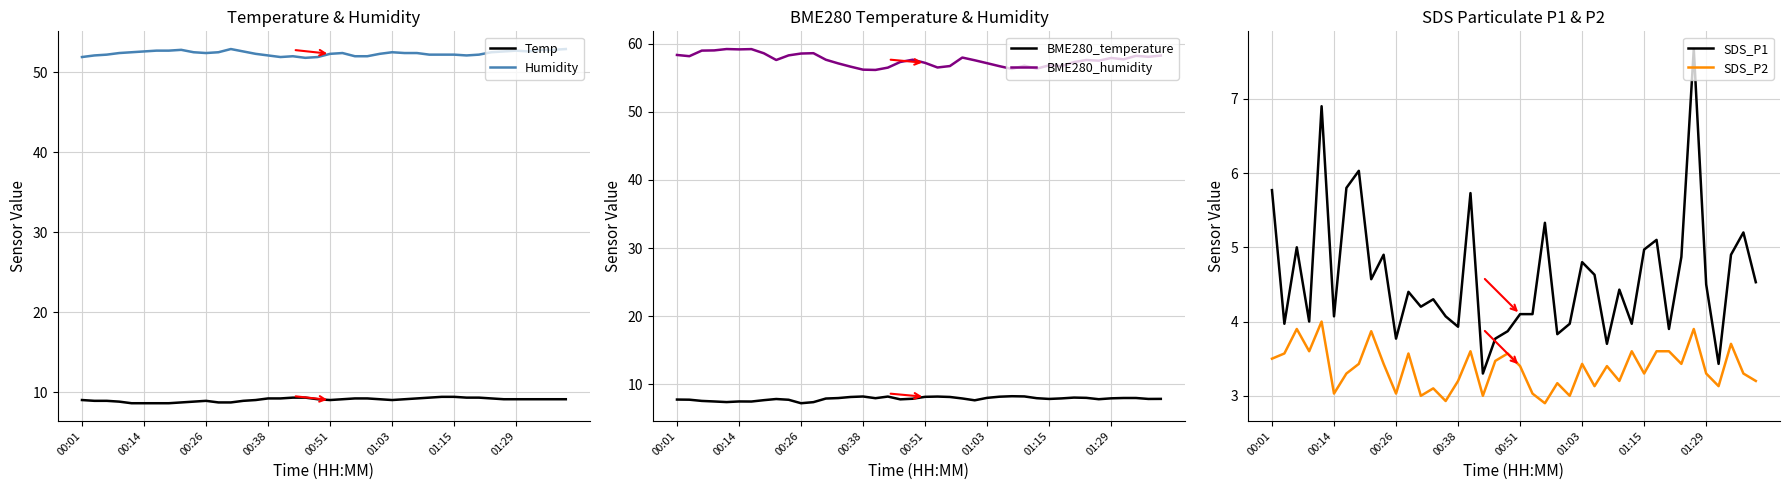

True or false: SDS_P1 has more than 2 points higher than both neighbors.

True